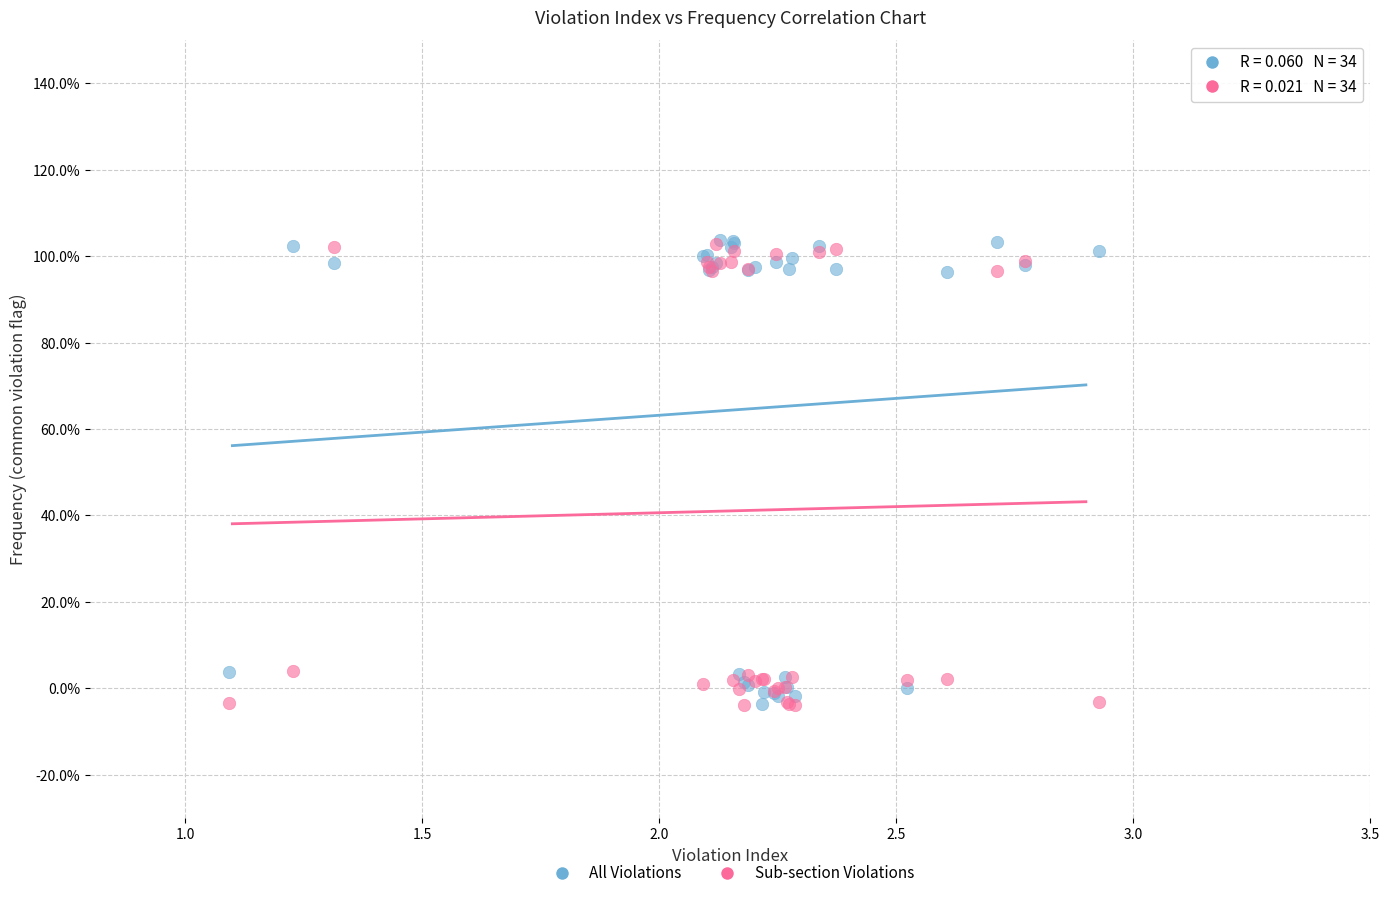

What are all the series names shown in the legend?

All Violations, Sub-section Violations